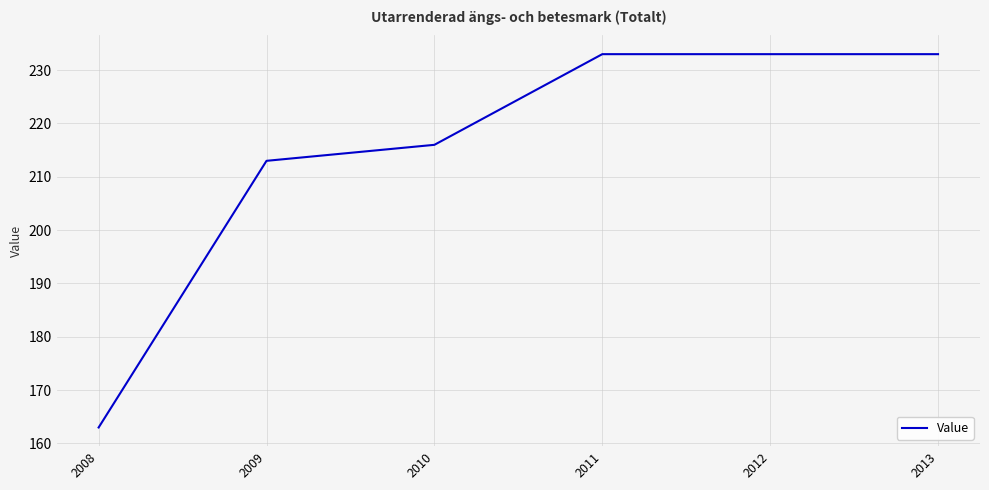

The value at 2010 is 387. True or false?

False